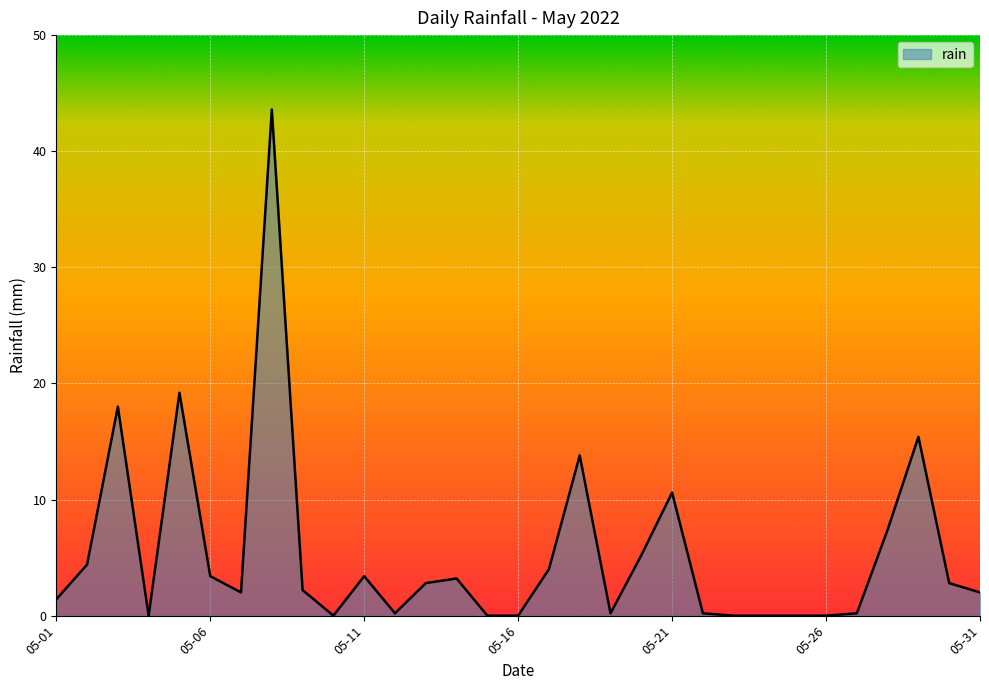

What is the maximum value shown in the chart?

43.6